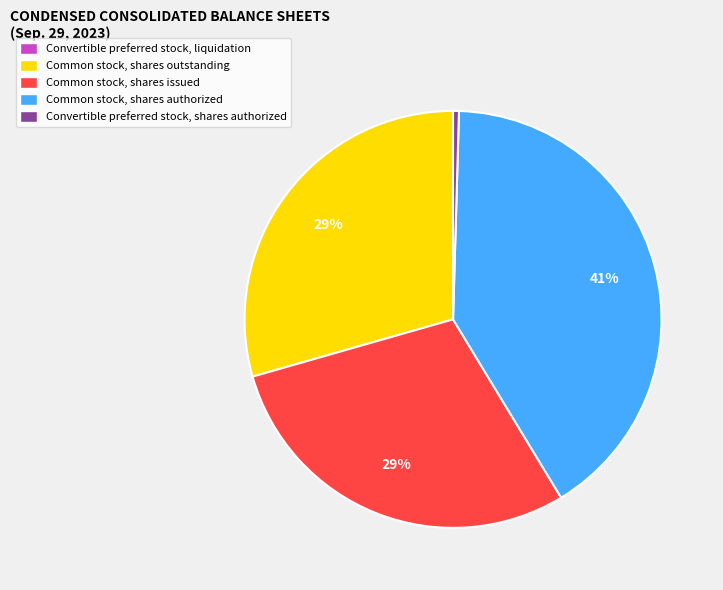

Is the sum of Common stock, shares issued and Common stock, shares authorized greater than half?

Yes